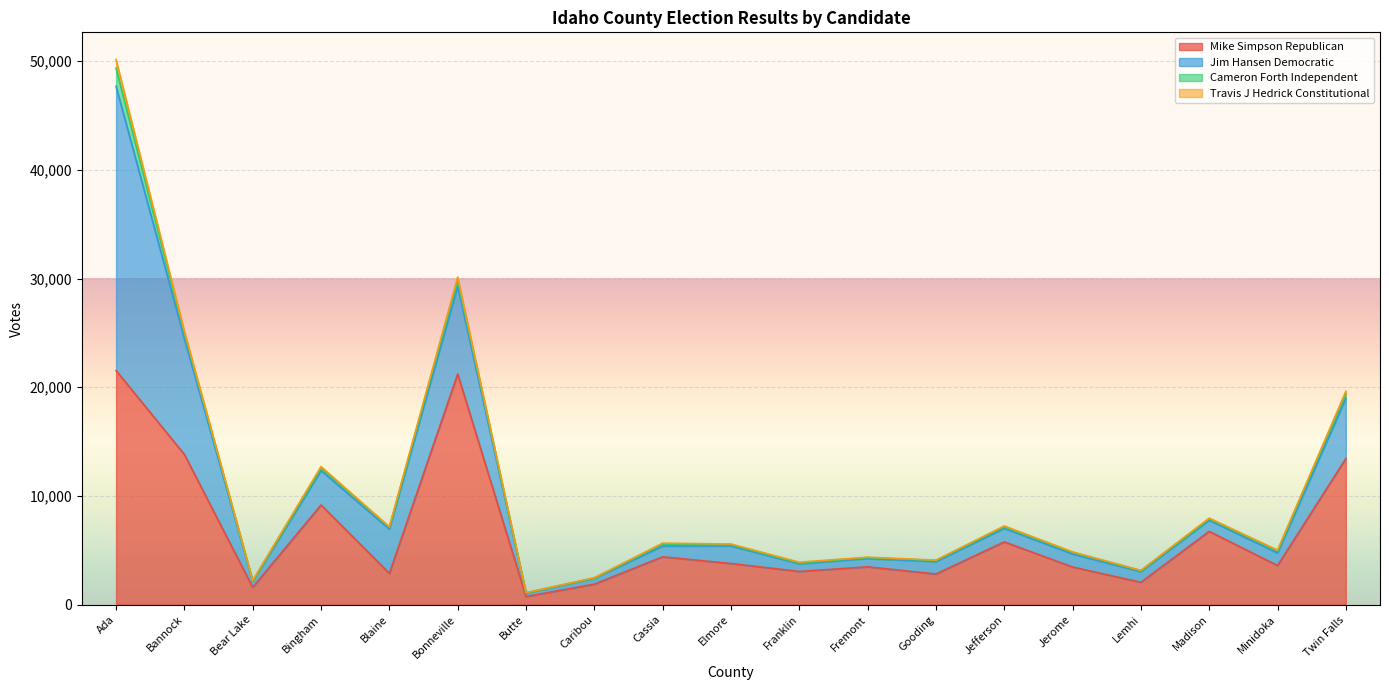

Which category has the highest value across all series?

Ada